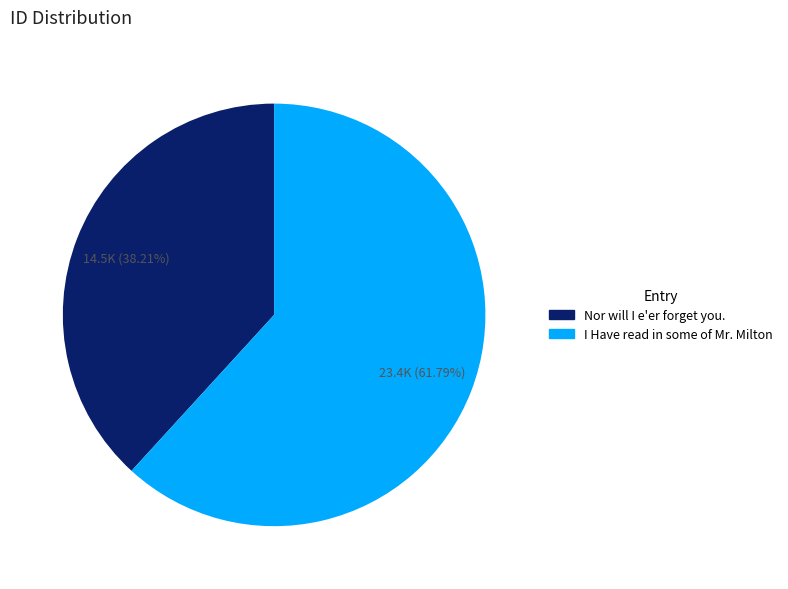

To the nearest percent, what is the difference between the Nor will I e'er forget you. and I Have read in some of Mr. Milton slice percentages?

24%